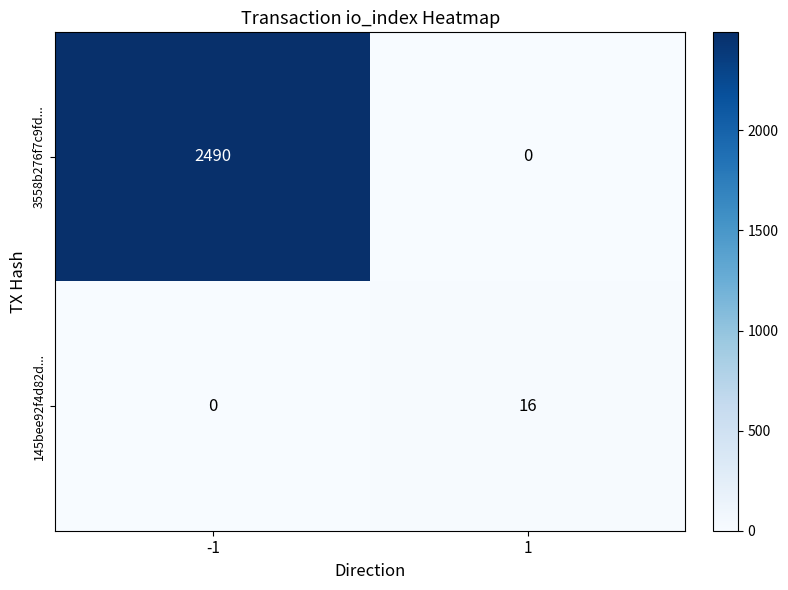

Reading left to right, extract all data points from this chart.

3558b276f7c9fd...: -1=2490	1=0
145bee92f4d82d...: -1=0	1=16